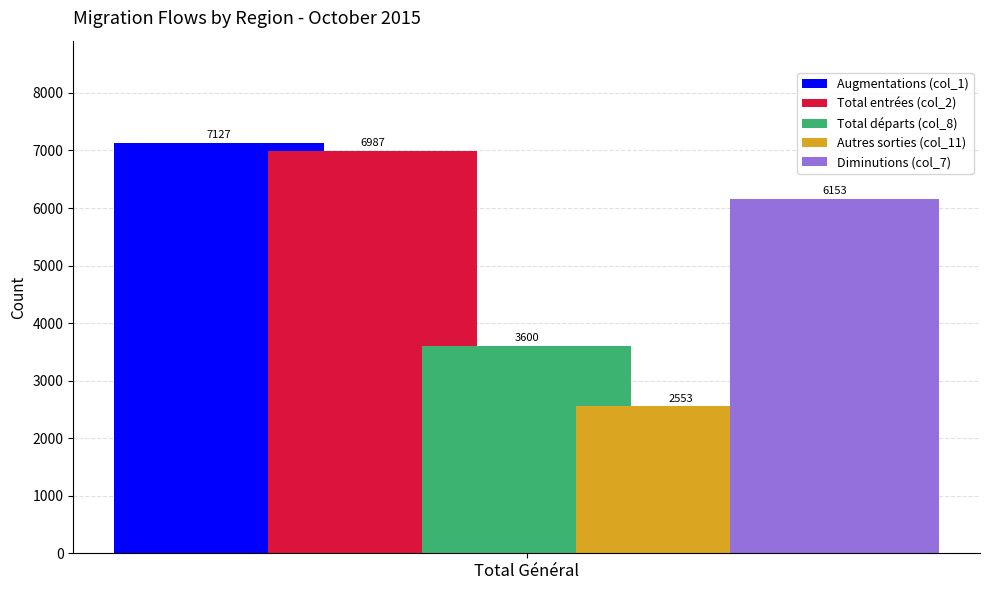

Is it true that Diminutions (col_7) equals 8222 at Total Général?

False